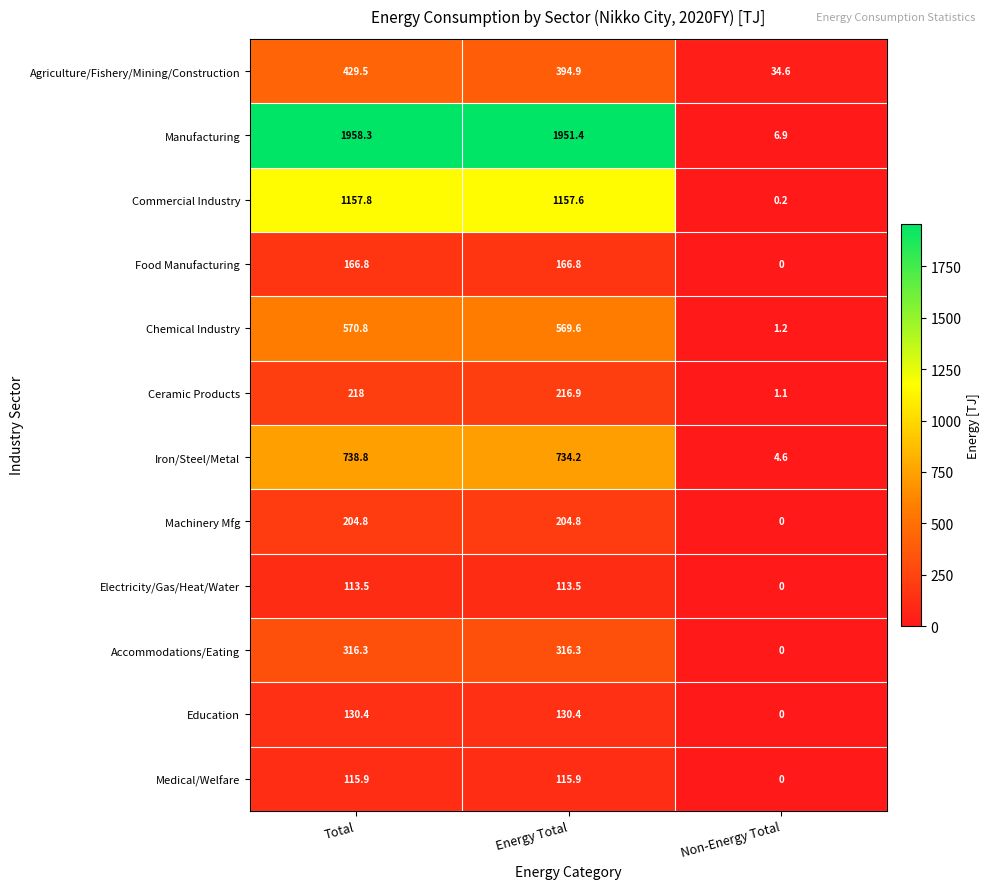

What is the spread (max minus min) of values at Energy Total?

1837.9